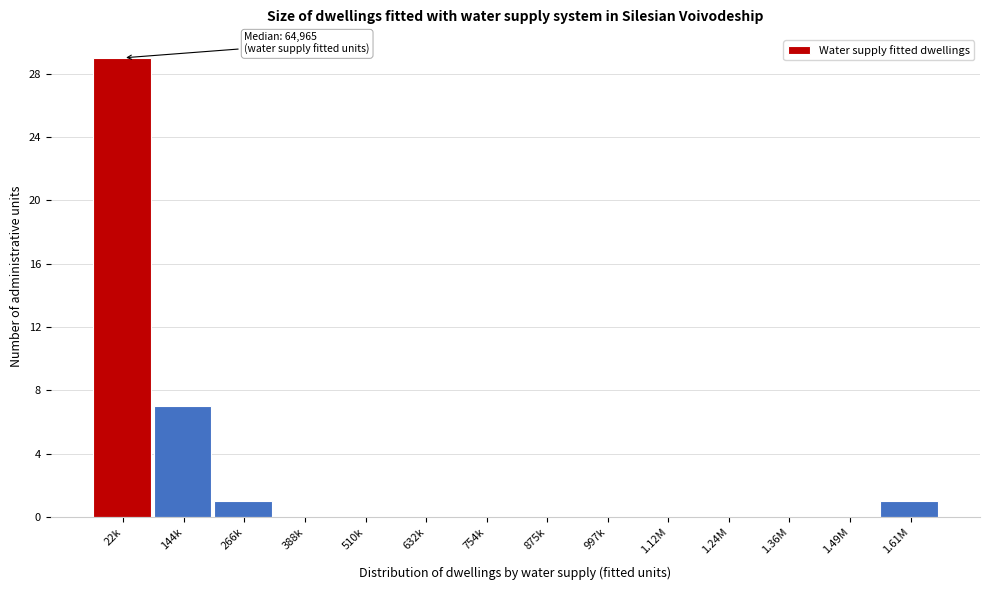

Reading left to right, transcribe all the data shown in this chart.

22k=29	144k=7	266k=1	388k=0	510k=0	632k=0	754k=0	875k=0	997k=0	1.12M=0	1.24M=0	1.36M=0	1.49M=0	1.61M=1